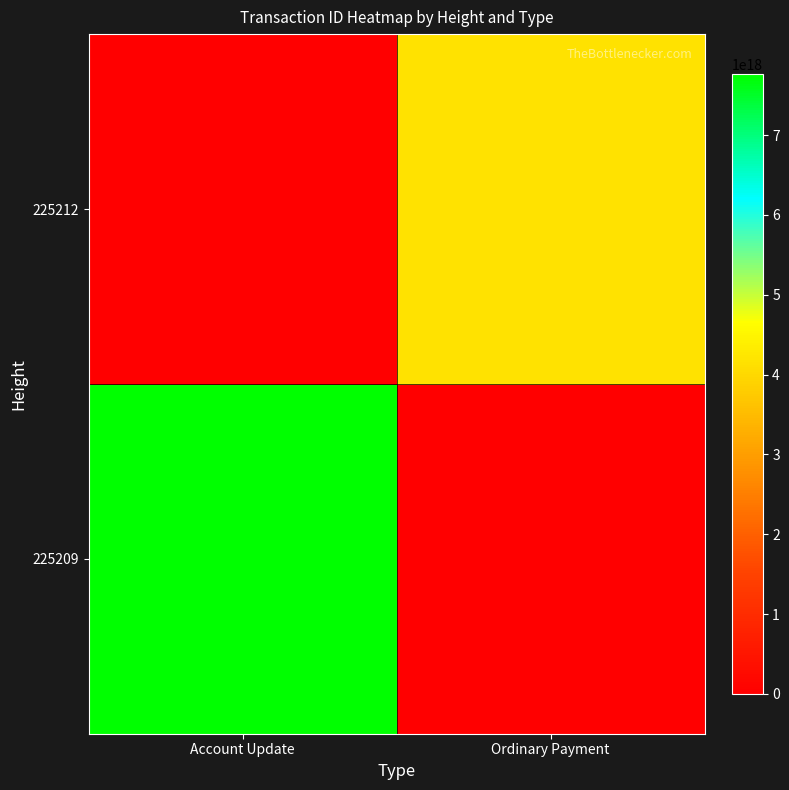

Reading left to right, extract all data points from this chart.

225209: Account Update=7766663354465925120	Ordinary Payment=0
225212: Account Update=0	Ordinary Payment=4173396292332118016